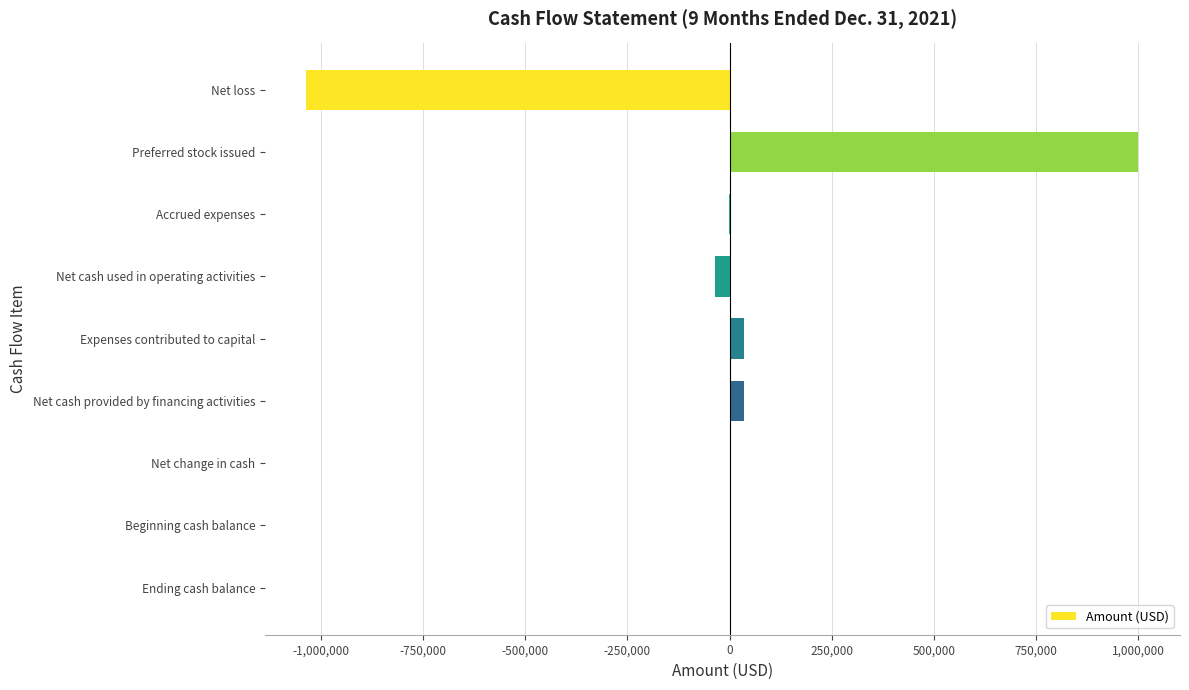

Is it true that the value at Beginning cash balance is 0?

True